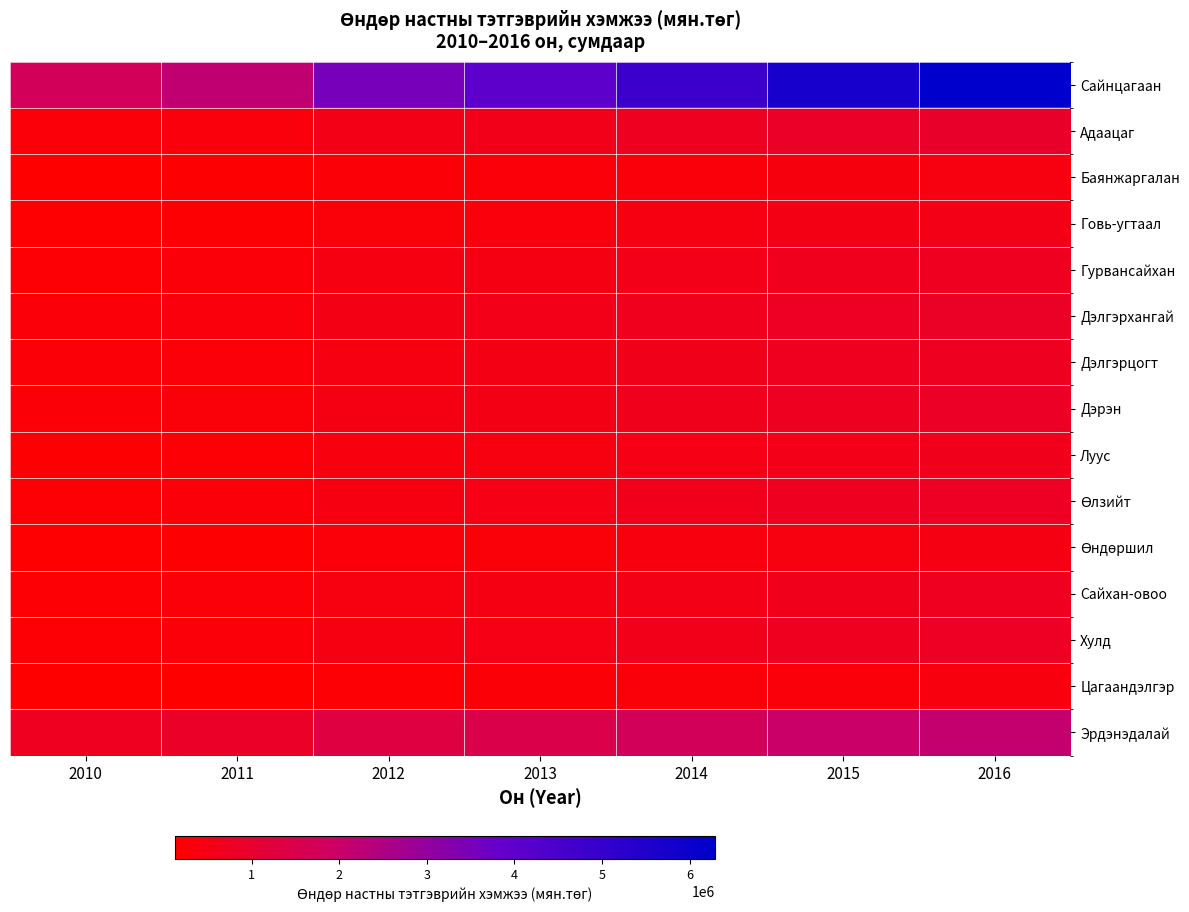

Rank the series by their maximum value, from highest to lowest.

Сайнцагаан, Эрдэнэдалай, Адаацаг, Дэлгэрхангай, Дэрэн, Өлзийт, Хулд, Дэлгэрцогт, Сайхан-овоо, Гурвансайхан, Луус, Говь-угтаал, Өндөршил, Баянжаргалан, Цагаандэлгэр